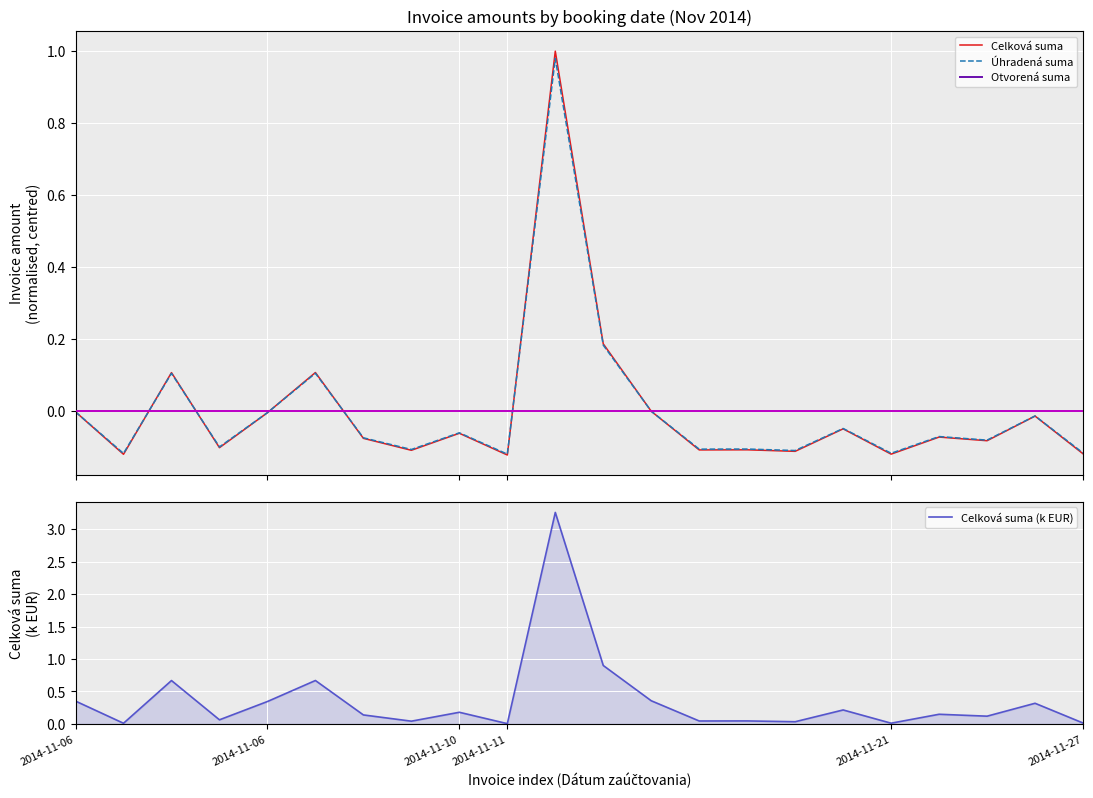

What is the sum of the Celková suma values at 7 and 17?

-0.2